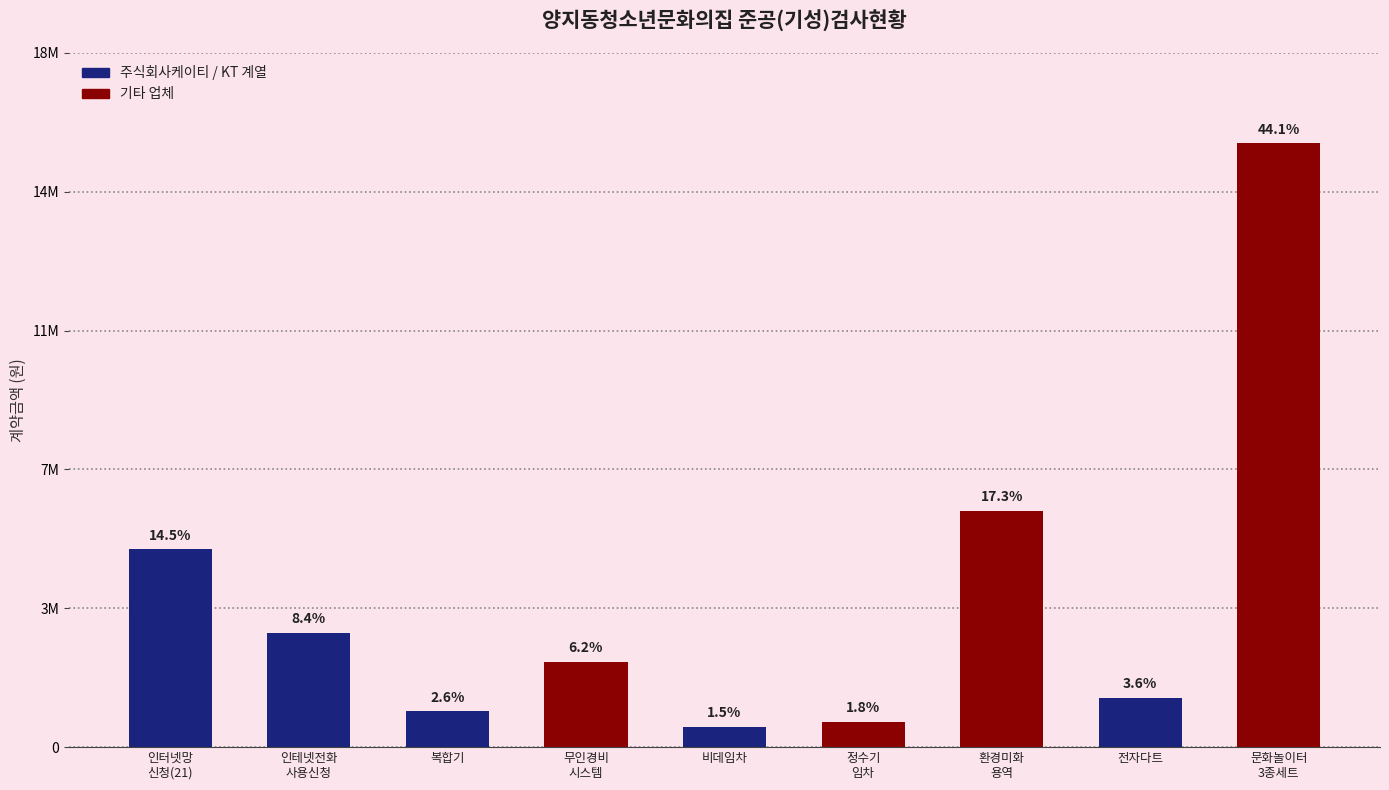

What is the change in value from 인터넷망
신청(21) to 인테넷전화
사용신청?

-2240400